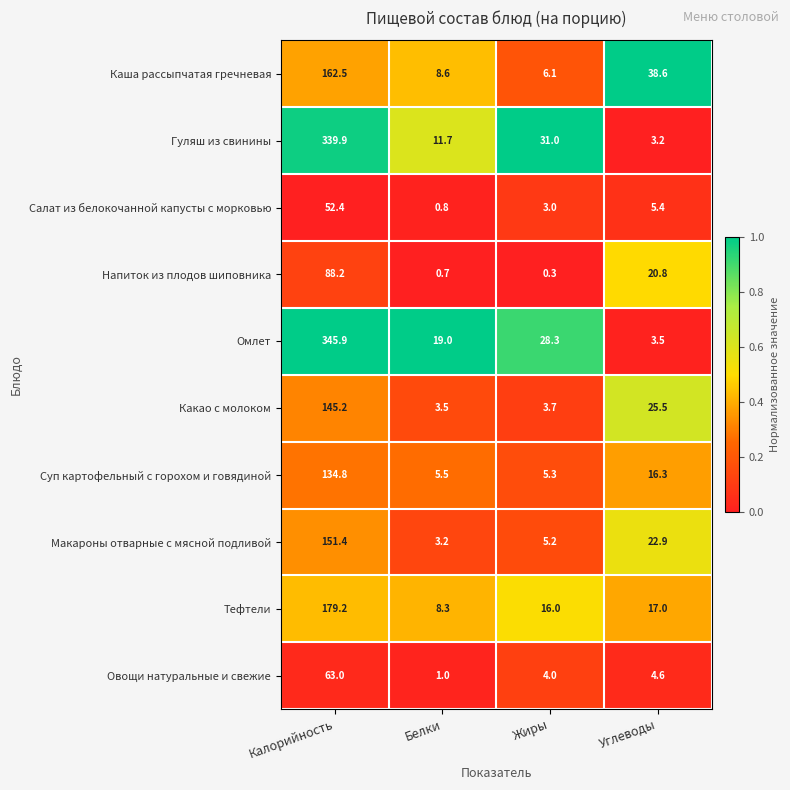

What is the difference between the highest and lowest values at Белки?

18.3